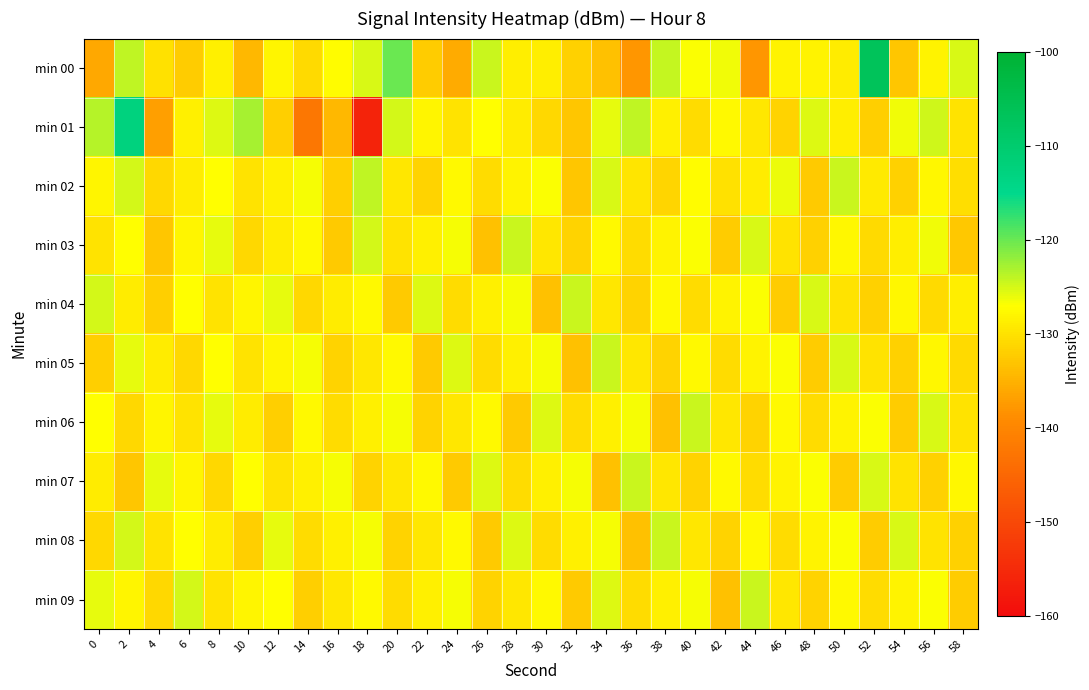

Which series has the largest range (max minus min)?

min 01